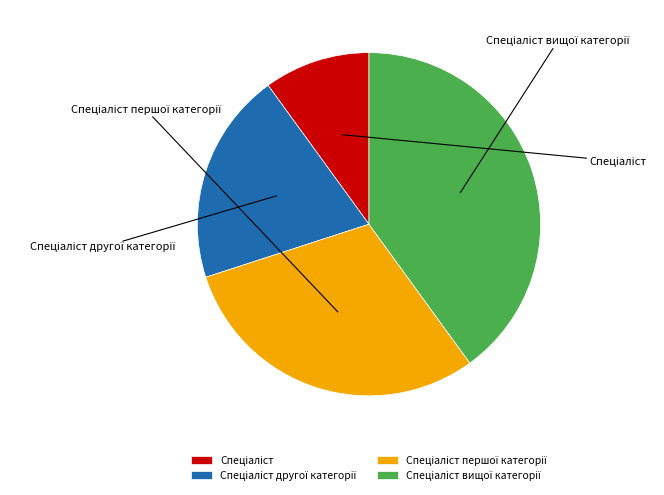

To the nearest percent, what is the combined percentage of Спеціаліст другої категорії and Спеціаліст?

30%